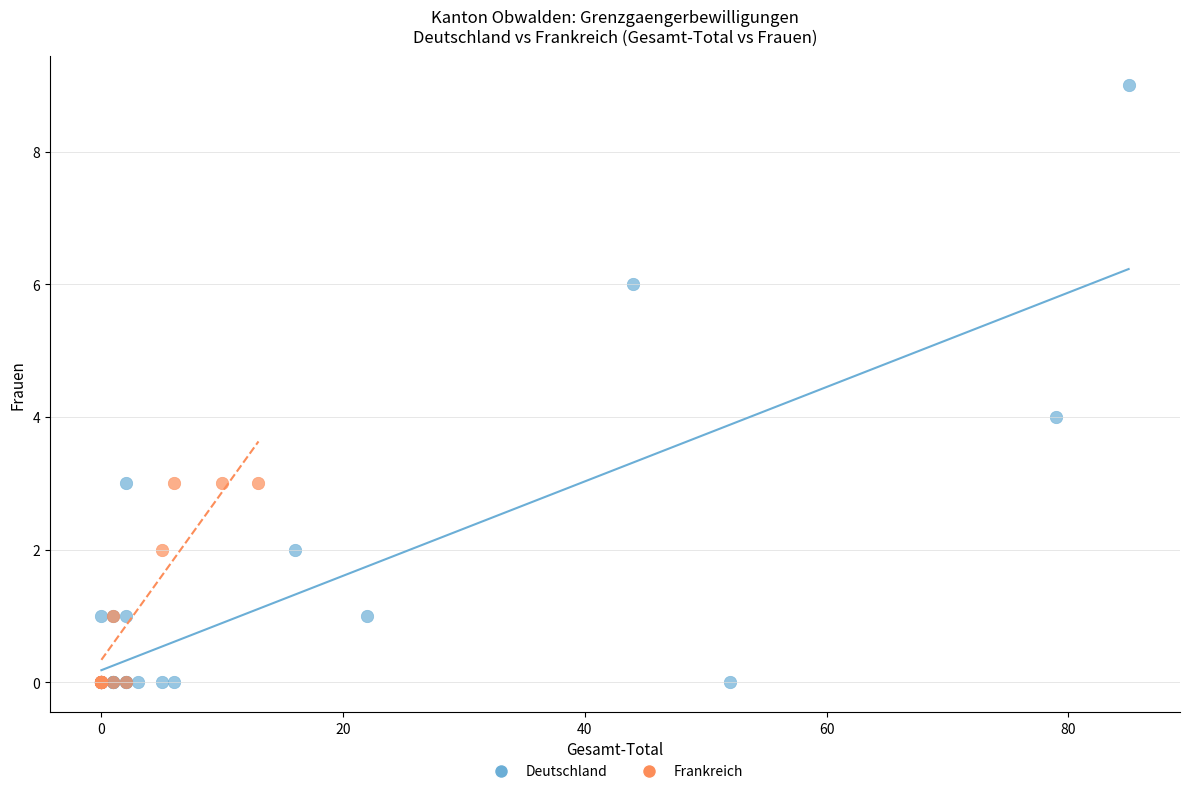

What are all the series names shown in the legend?

Deutschland, Frankreich